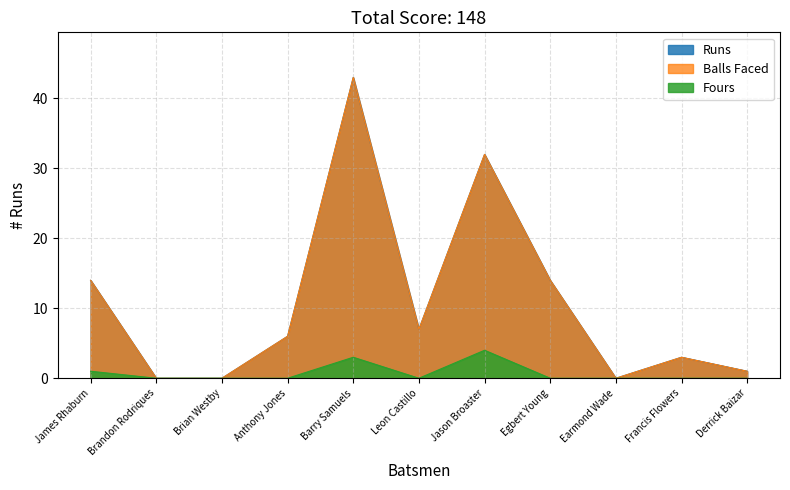

What is the difference between the highest and lowest values at Derrick Baizar?

1